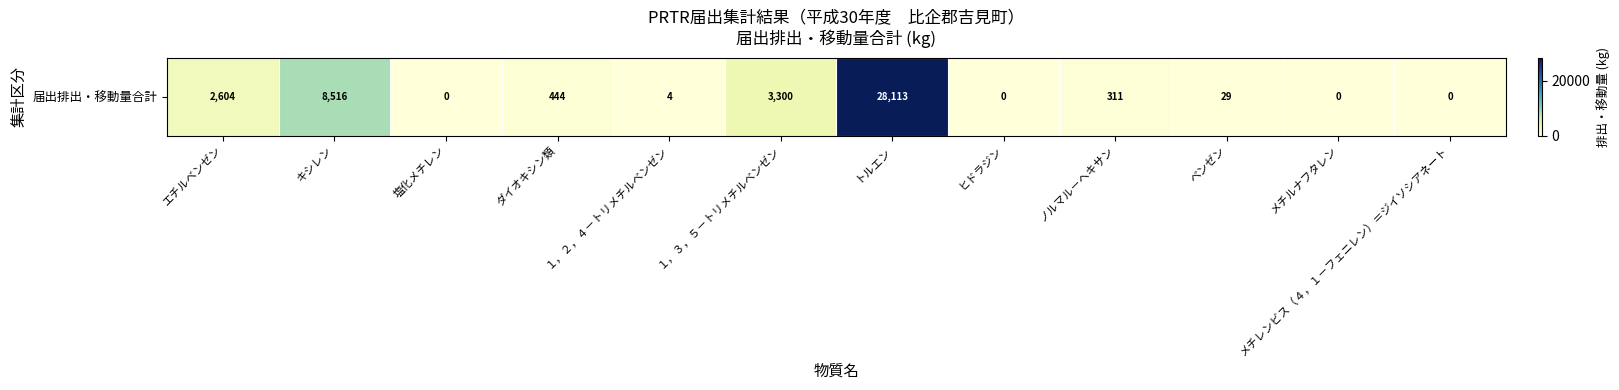

Which has a higher value, ノルマル－ヘキサン or 塩化メチレン?

ノルマル－ヘキサン